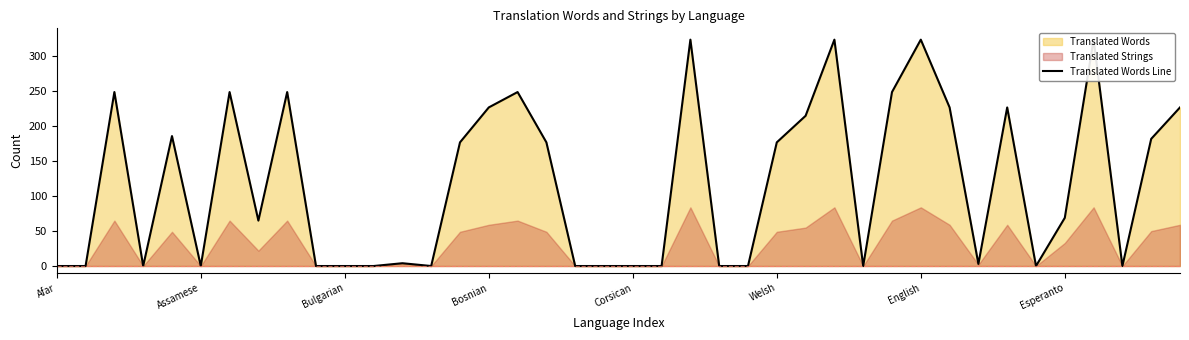

List the labels in order of value, largest first.

22, 27, 30, 36, Bulgarian, English, 8, 16, 29, 15, 31, 33, 39, 26, Corsican, 38, 14, 17, 25, 35, Esperanto, 12, 32, Afar, Assamese, Bosnian, Welsh, 9, 10, 11, 13, 18, 19, 20, 21, 23, 24, 28, 34, 37